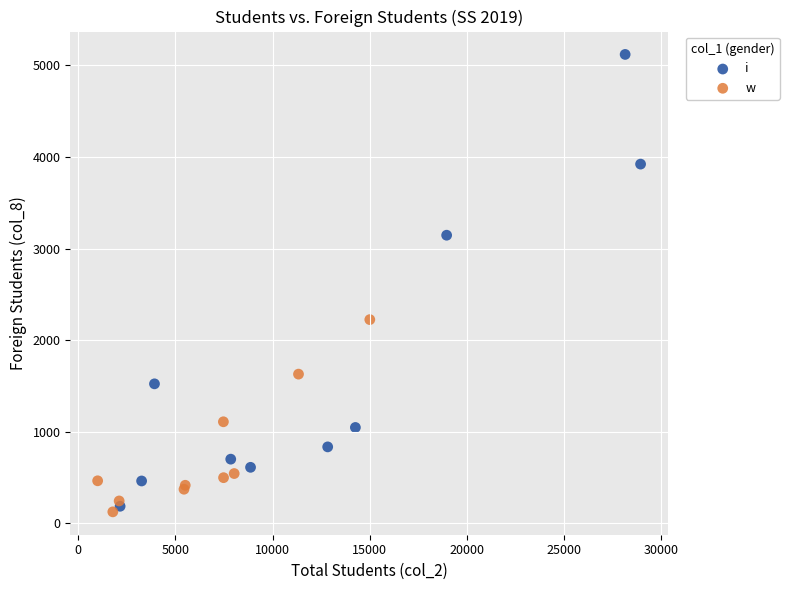

Which series contains the highest Y value?

i